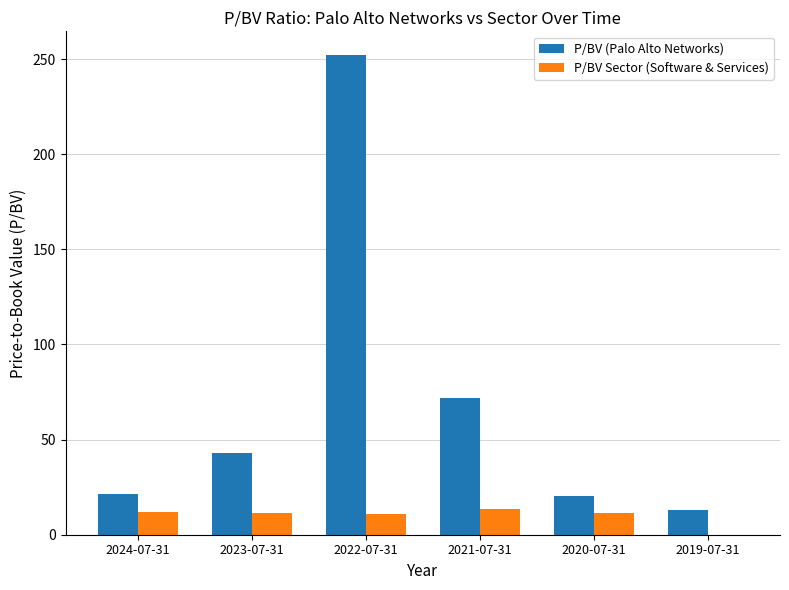

Are the bars horizontal?

No